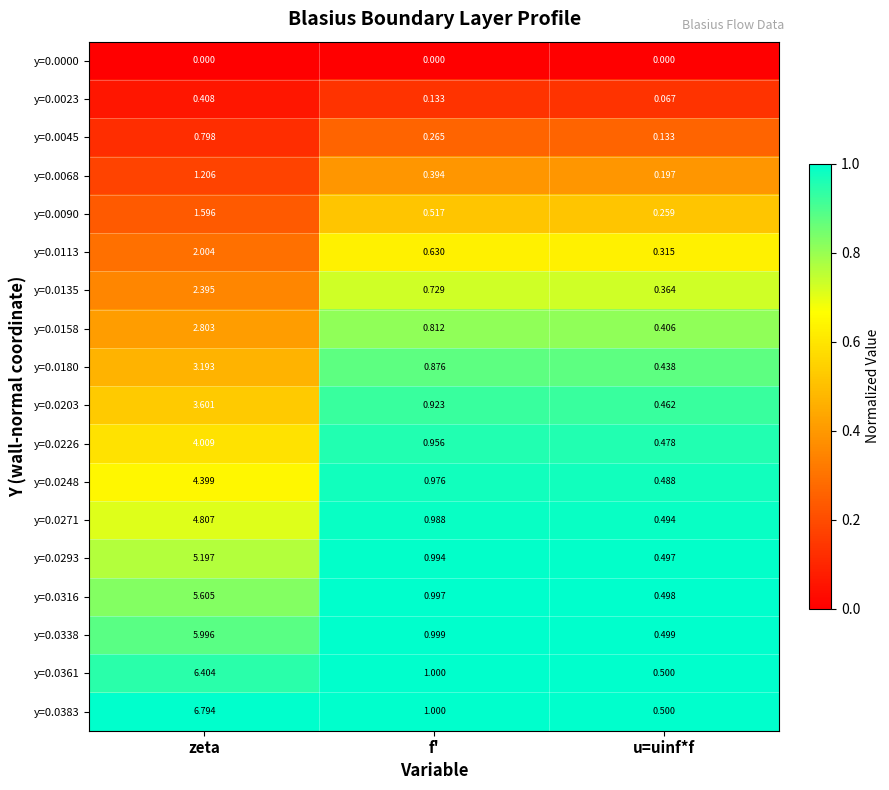

Which series has the largest total across all categories?

y=0.0383